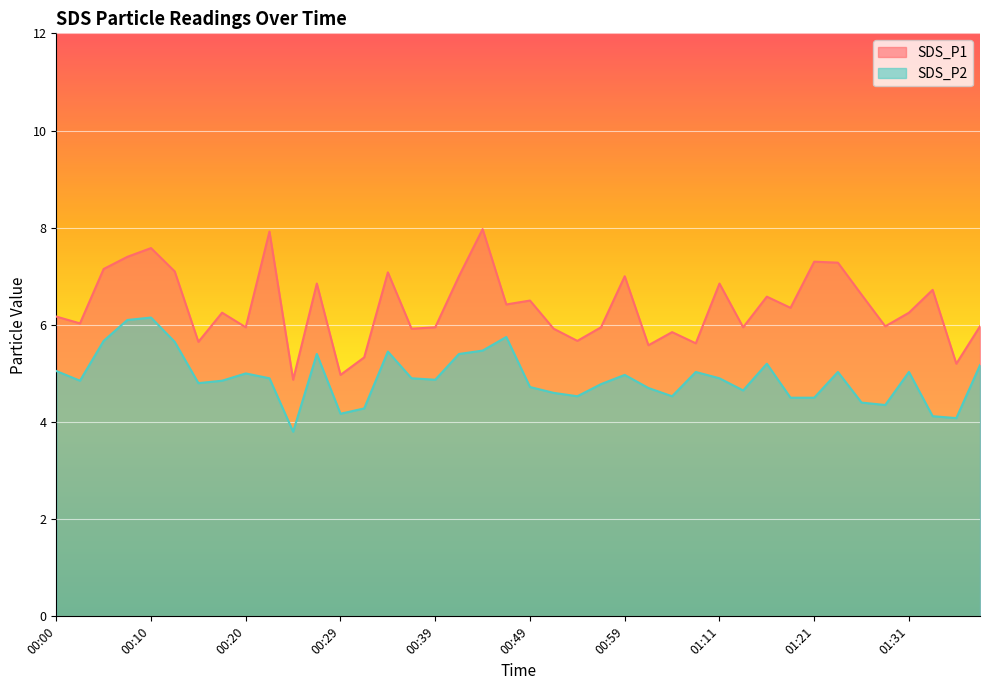

What is the smallest value displayed?

3.8